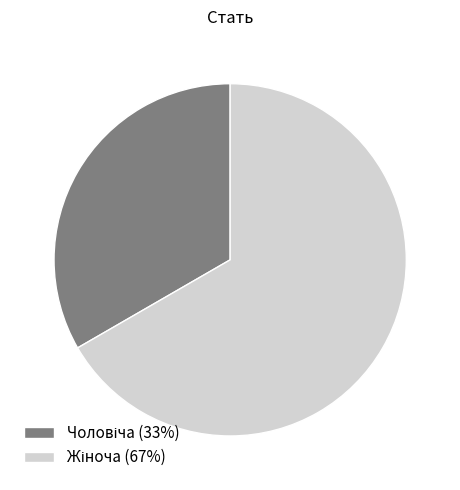

Does any single category account for the majority?

Yes